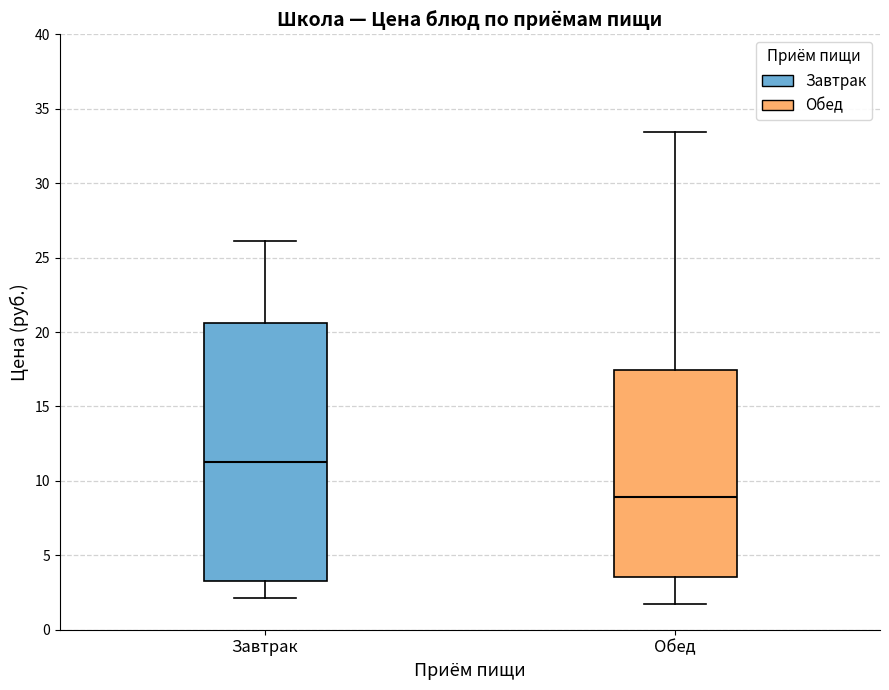

Reading left to right, read every box against the y-axis: the position of its median line, the range the box covers, and the ends of its whiskers. The values are not printed on the chart, so give them approximately, as read against the axis.

Завтрак: median 11.0, box 3.5 to 20.5, whiskers 2.0 to 26.0
Обед: median 9.0, box 3.5 to 17.5, whiskers 1.5 to 33.5